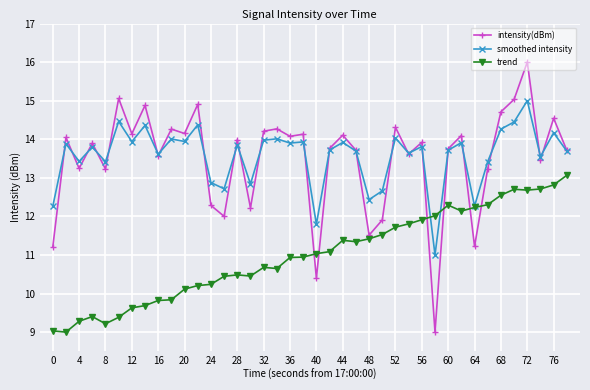

What is the smallest value displayed?

9.0